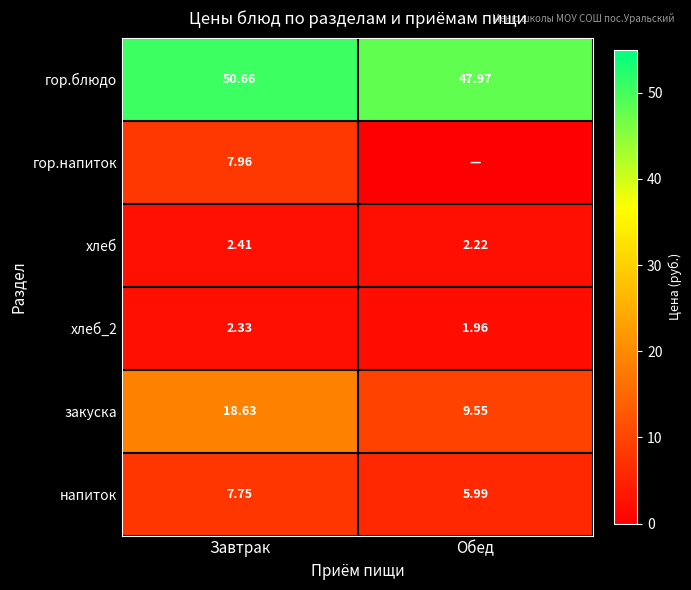

Is it true that хлеб equals 2.4 at Завтрак?

True